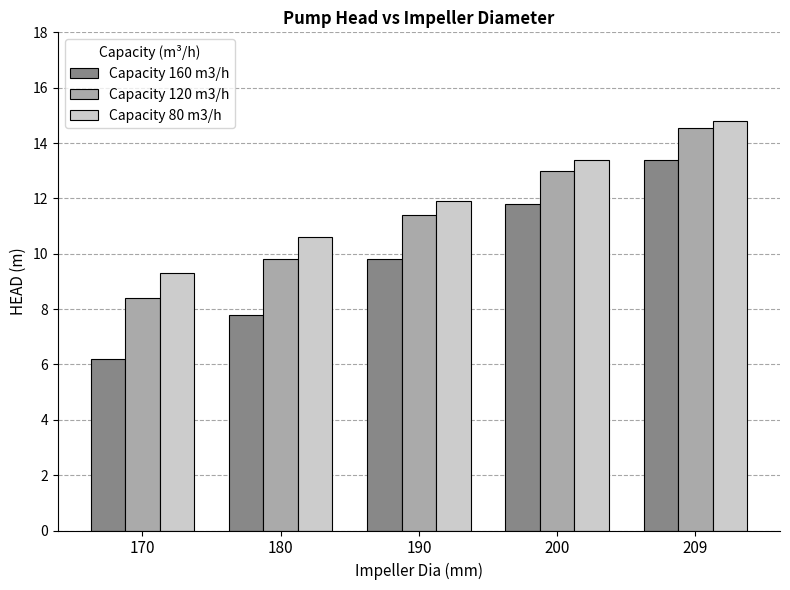

Which category has the highest value across all series?

209